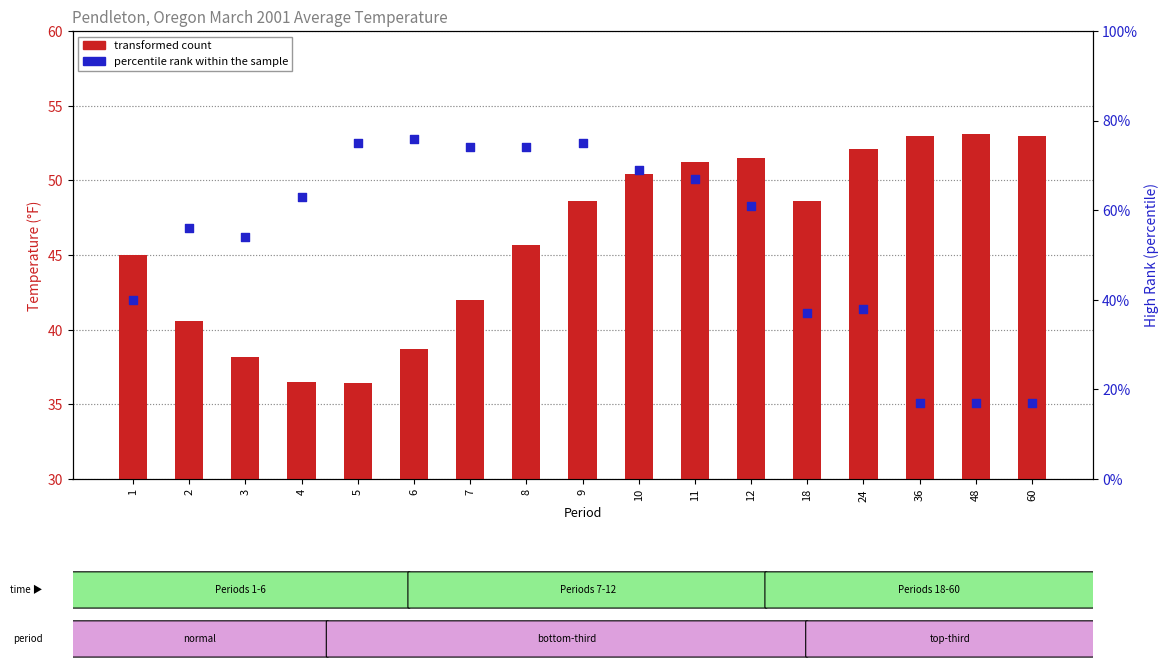

Is the value of transformed count at 36 greater than the value of percentile rank within the sample at 48?

Yes